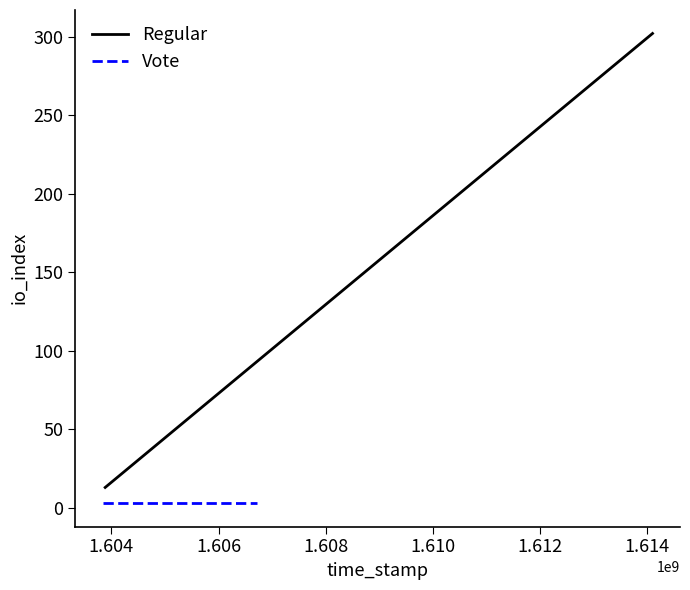

What is the value of the Regular point at the 1st from the left?

13